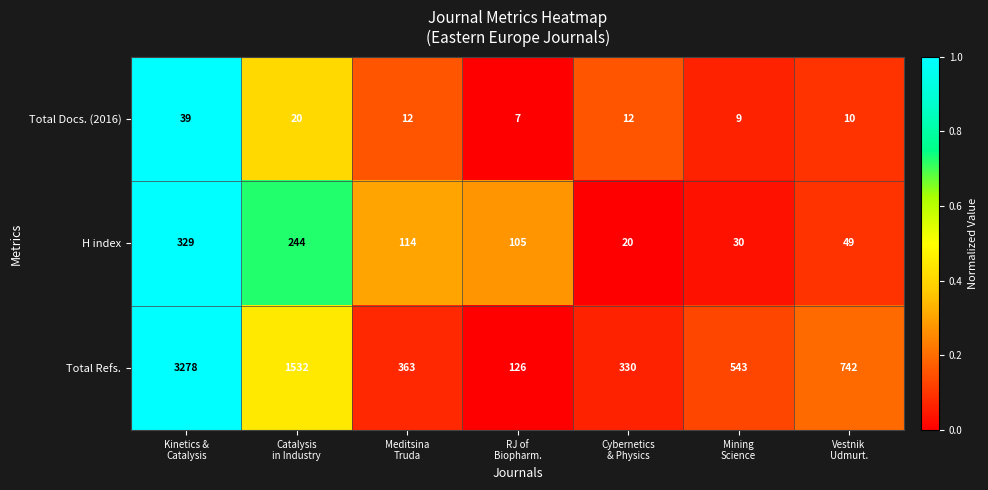

Reading right to left, extract all data points from this chart.

Total Docs. (2016): 10	9	12	7	12	20	39
H index: 49	30	20	105	114	244	329
Total Refs.: 742	543	330	126	363	1532	3278